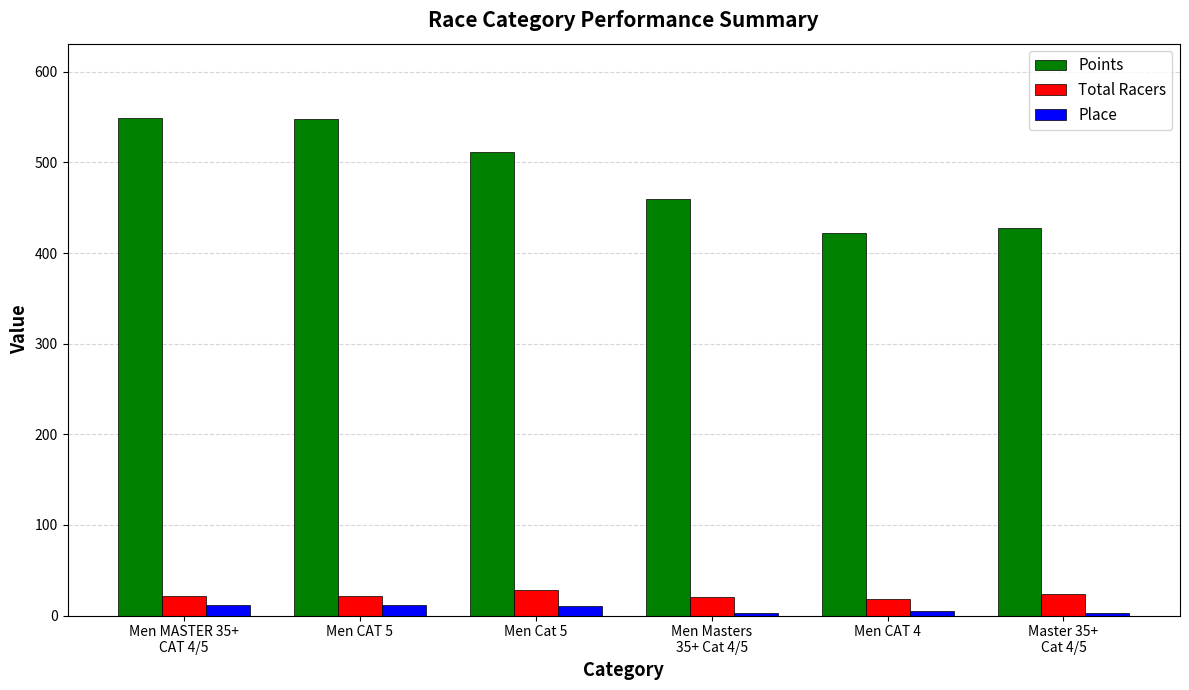

Which series changed the most between Men Cat 5 and Men Masters
35+ Cat 4/5?

Points